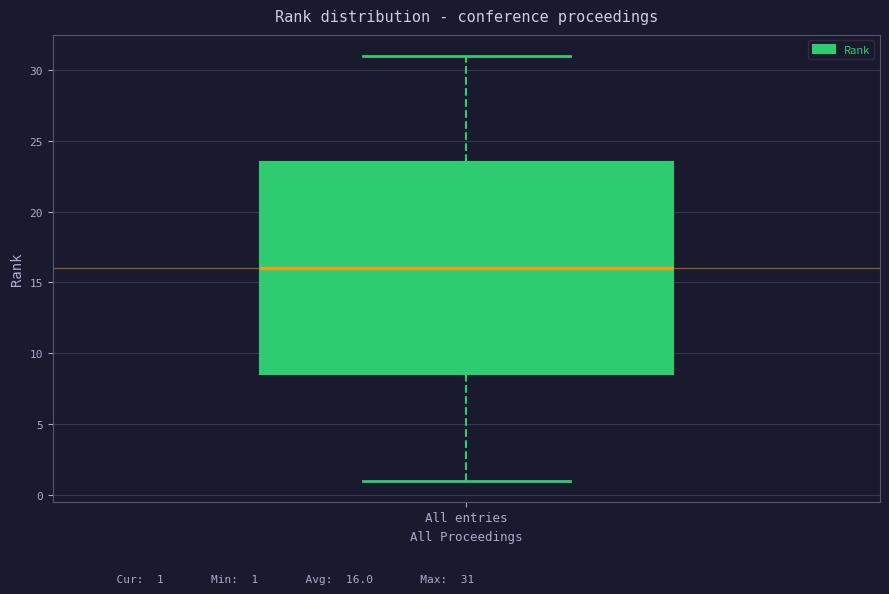

Read this box plot against the y-axis: the position of the median line, the range covered by the box, and the ends of both whiskers. The values are not printed on the chart, so give them approximately, as read against the axis.

median 16.0, box 8.5 to 23.5, whiskers 1.0 to 31.0